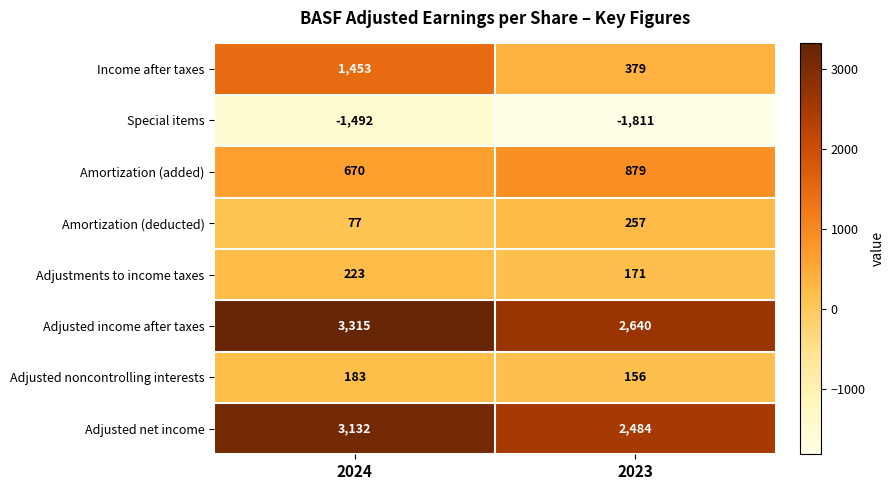

Which series has the largest range (max minus min)?

Income after taxes